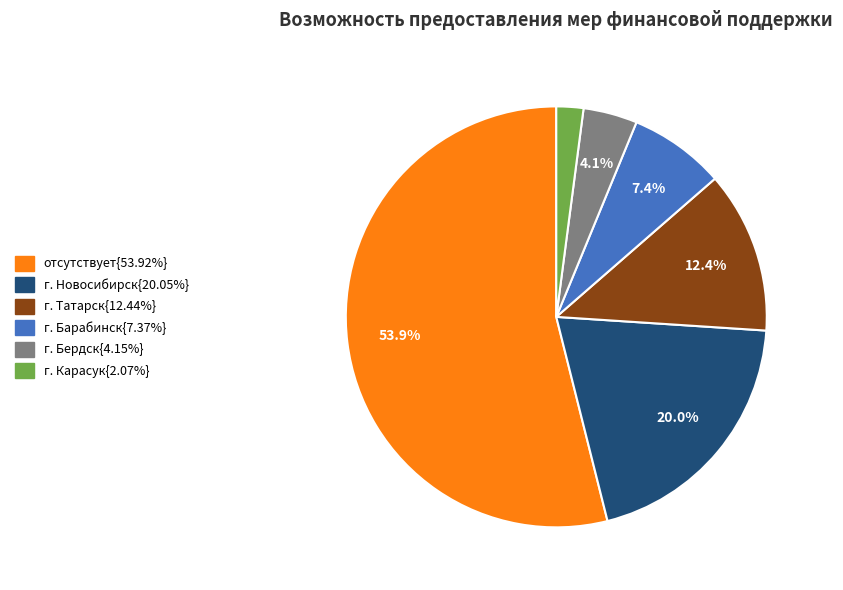

Is there any slice that represents more than half of the pie?

Yes